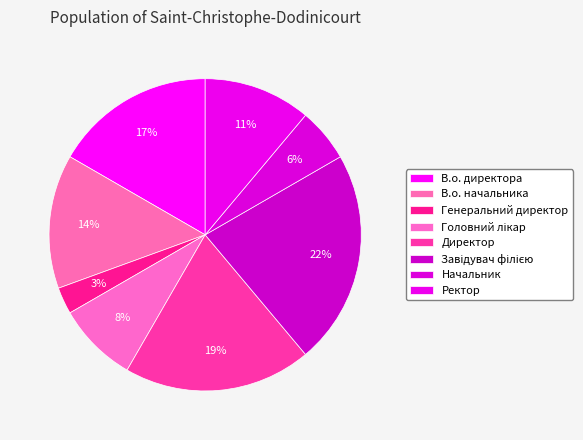

To the nearest percent, what portion does В.о. начальника represent?

14%